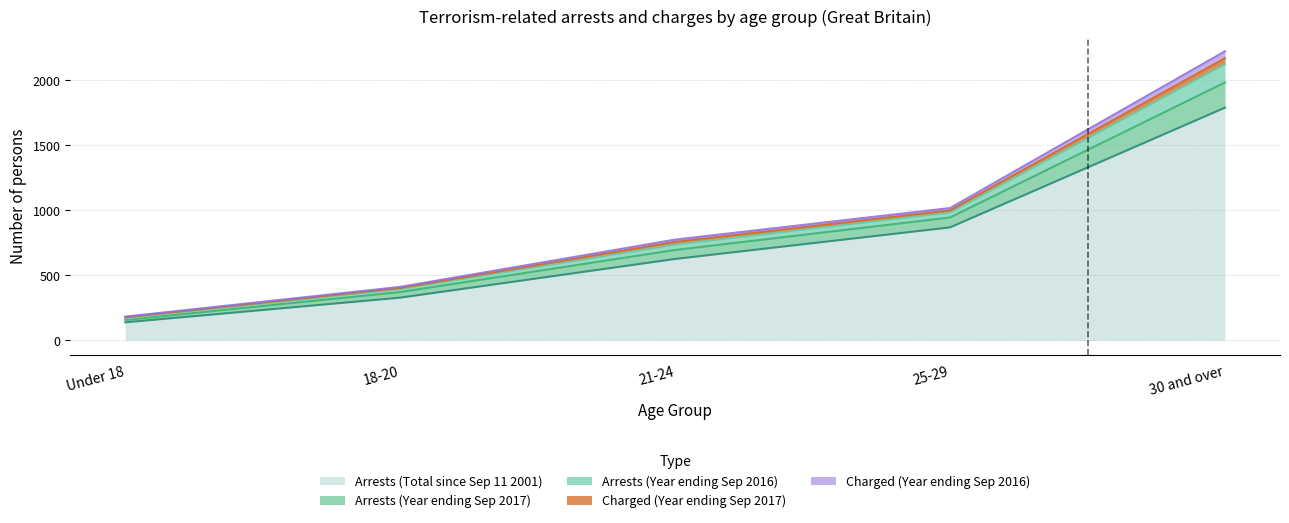

At which category is the sum across all series the highest?

30 and over